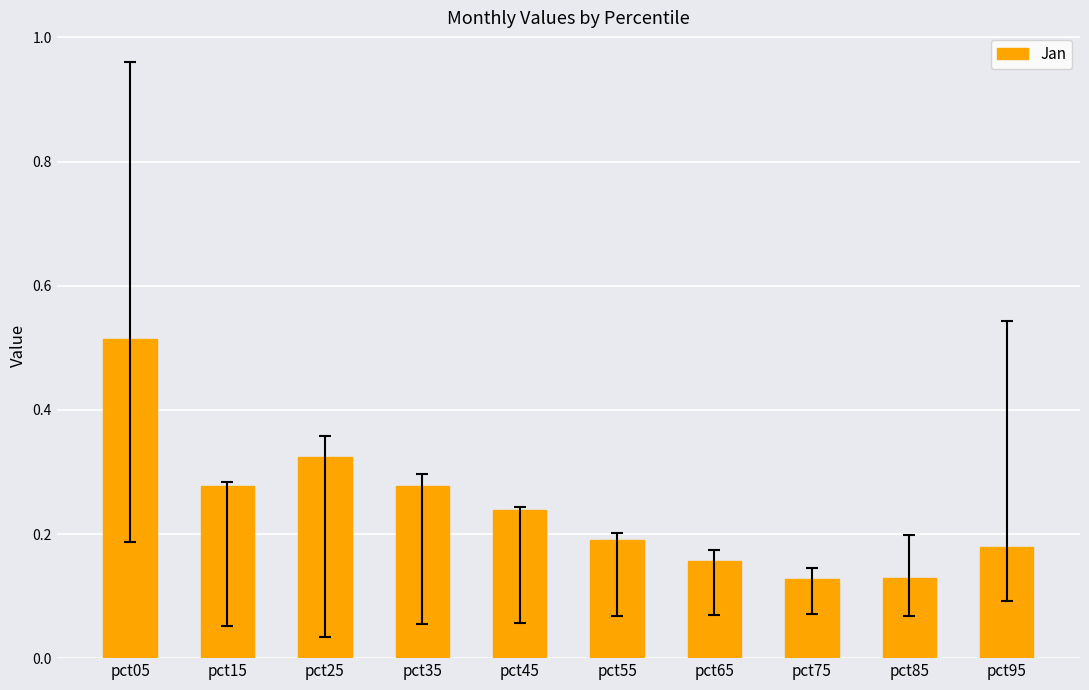

How many values are between 0 and 1?

10